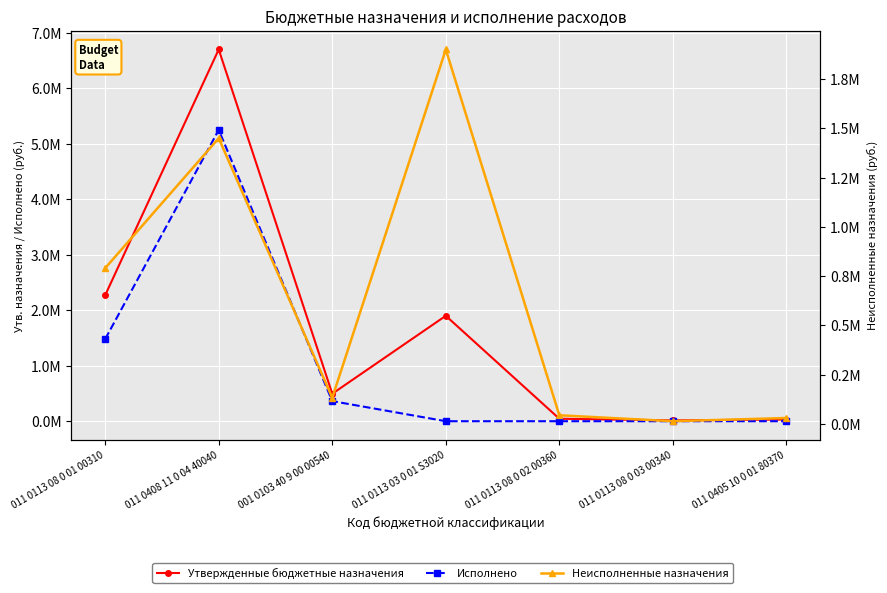

What is the difference between the highest and lowest values at 011 0113 03 0 01 S3020?

1900000.0